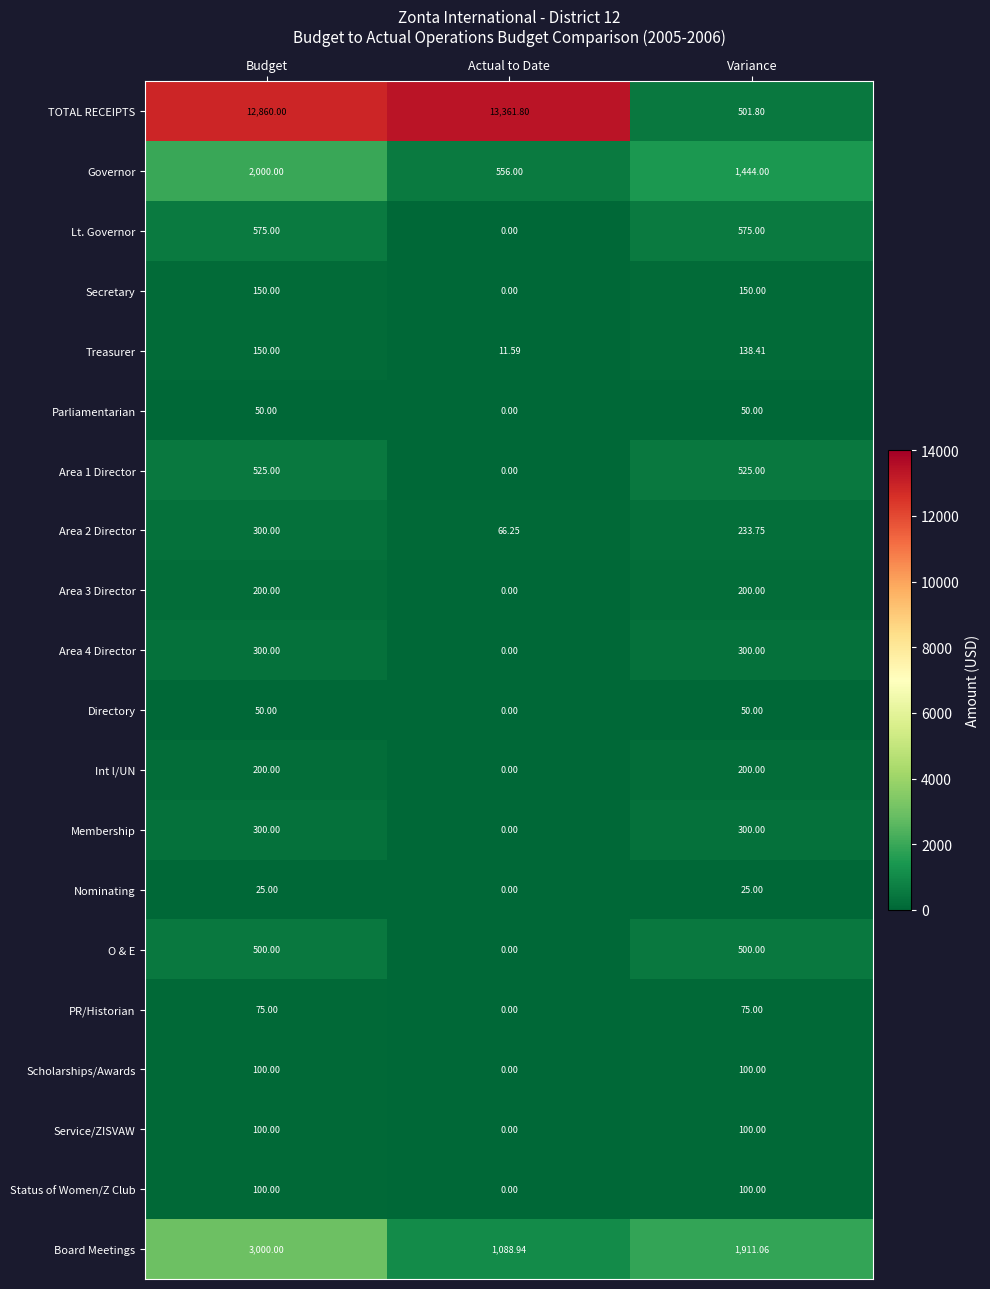

Which category has the highest value across all series?

Actual to Date